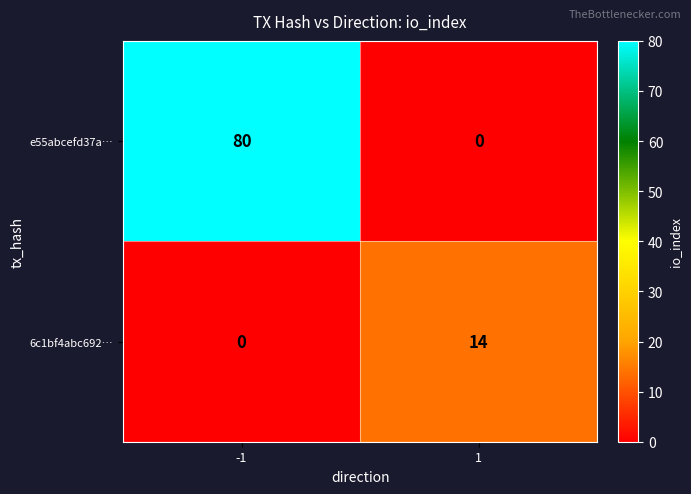

Reading left to right, list all the values displayed in this chart.

e55abcefd37a…: 80	0
6c1bf4abc692…: 0	14